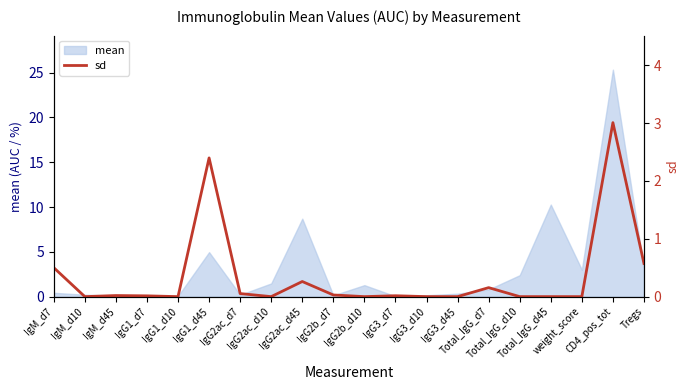

The chart shows a value of -1.5 at IgG2ac_d10. True or false?

False